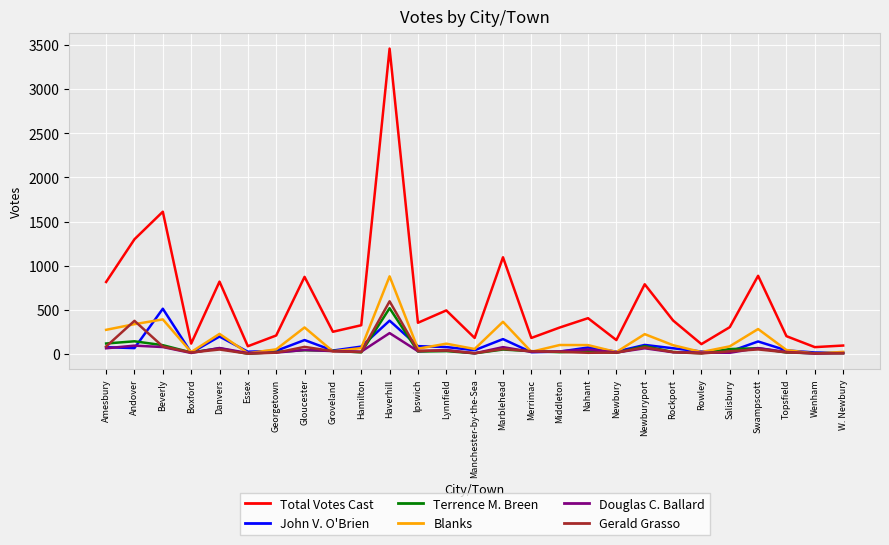

At which category does Blanks reach its first local valley?

Boxford